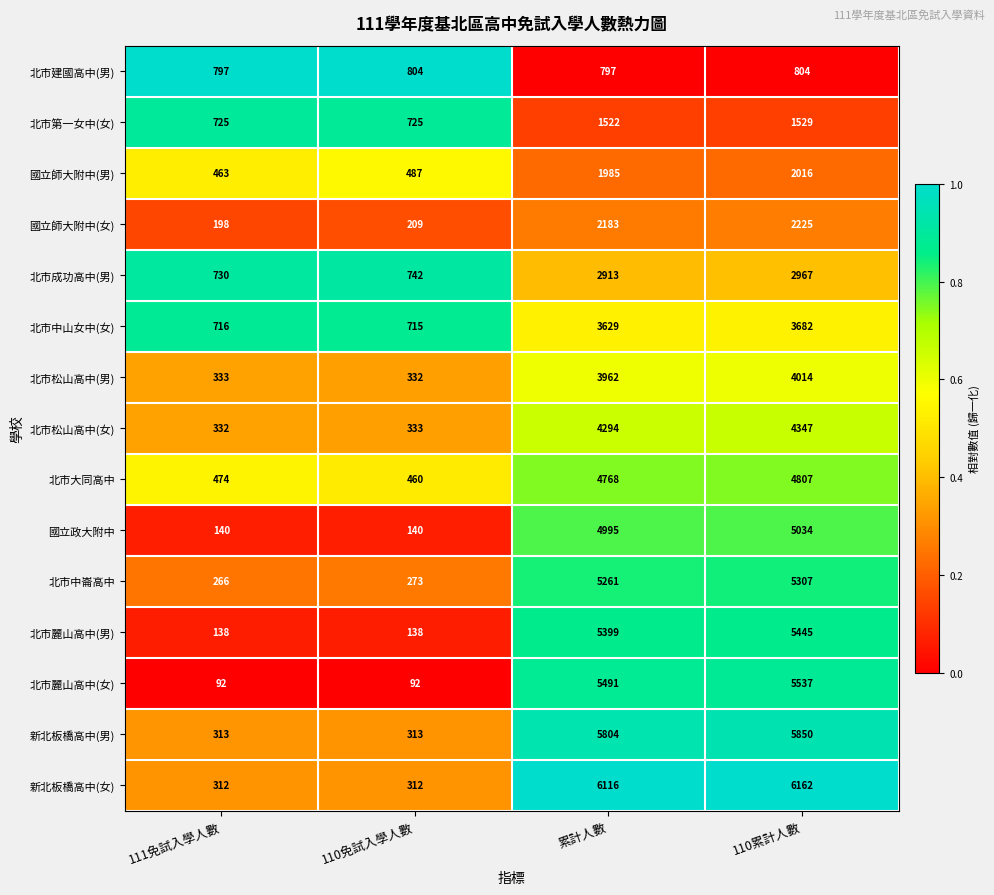

What is the approximate value of 北市松山高中(女) at 111免試入學人數, to the nearest 100?

300